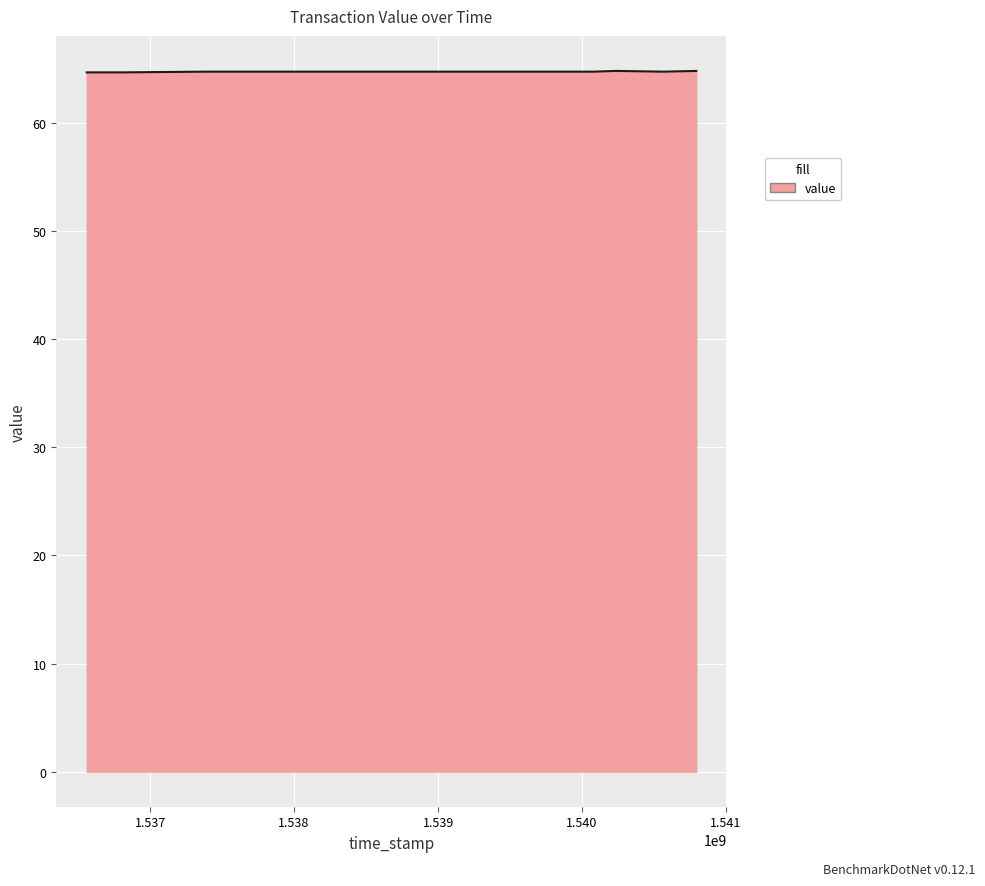

What is the smallest value displayed?

64.6